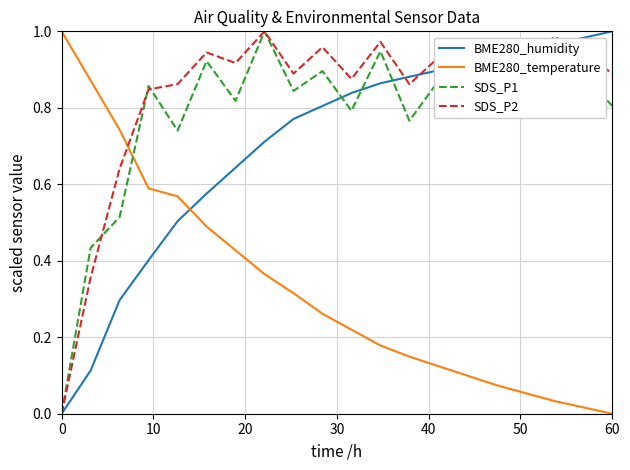

How many categories are shown in the chart?

20